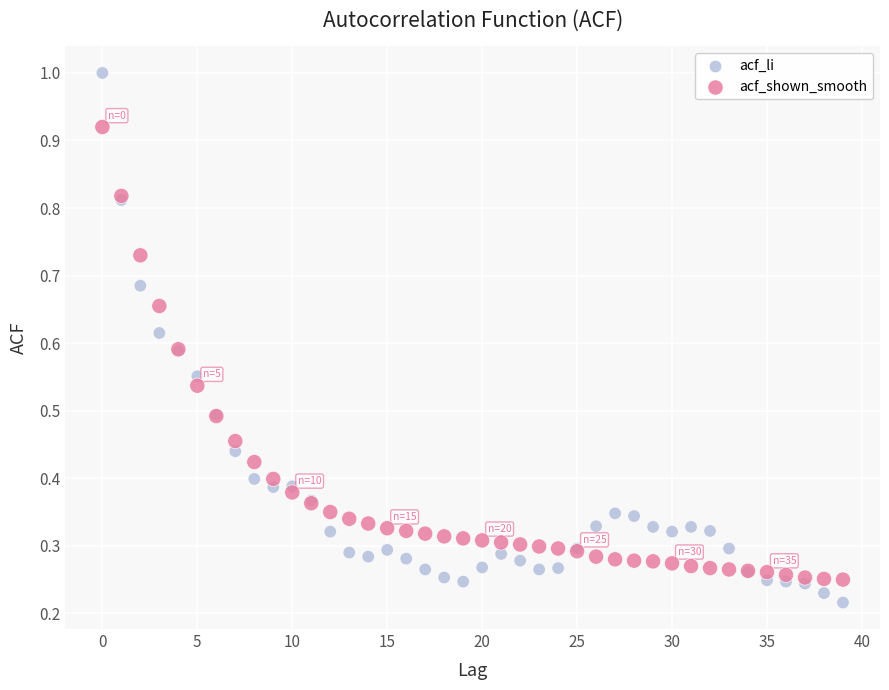

Which series has the largest Y range (max minus min)?

acf_li